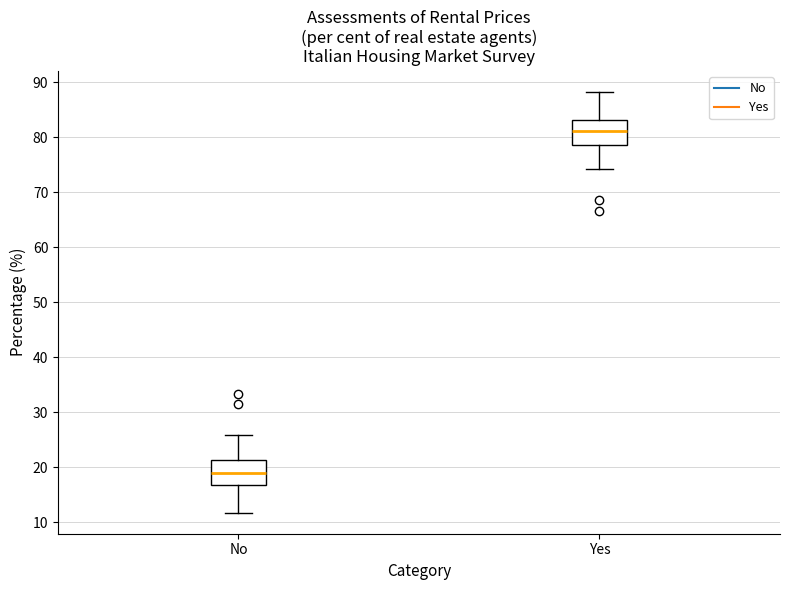

Which box's median line is the highest?

Yes